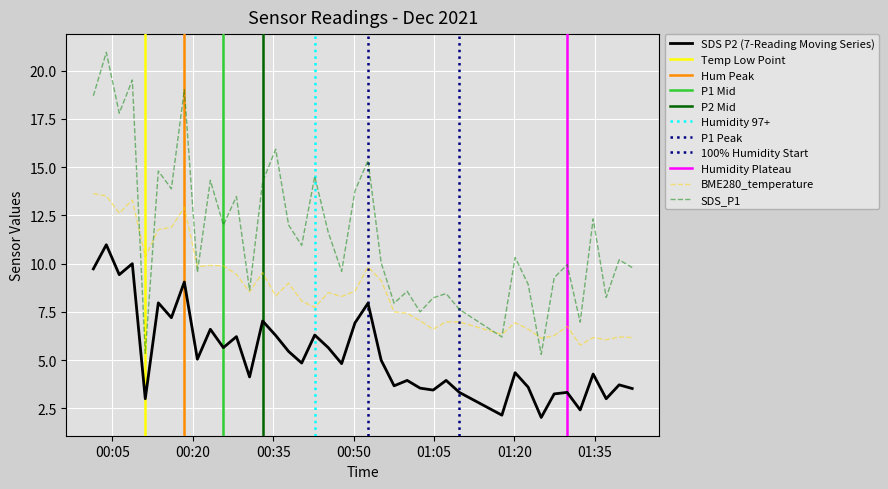

True or false: SDS_P1 and BME280_temperature cross at least once.

True